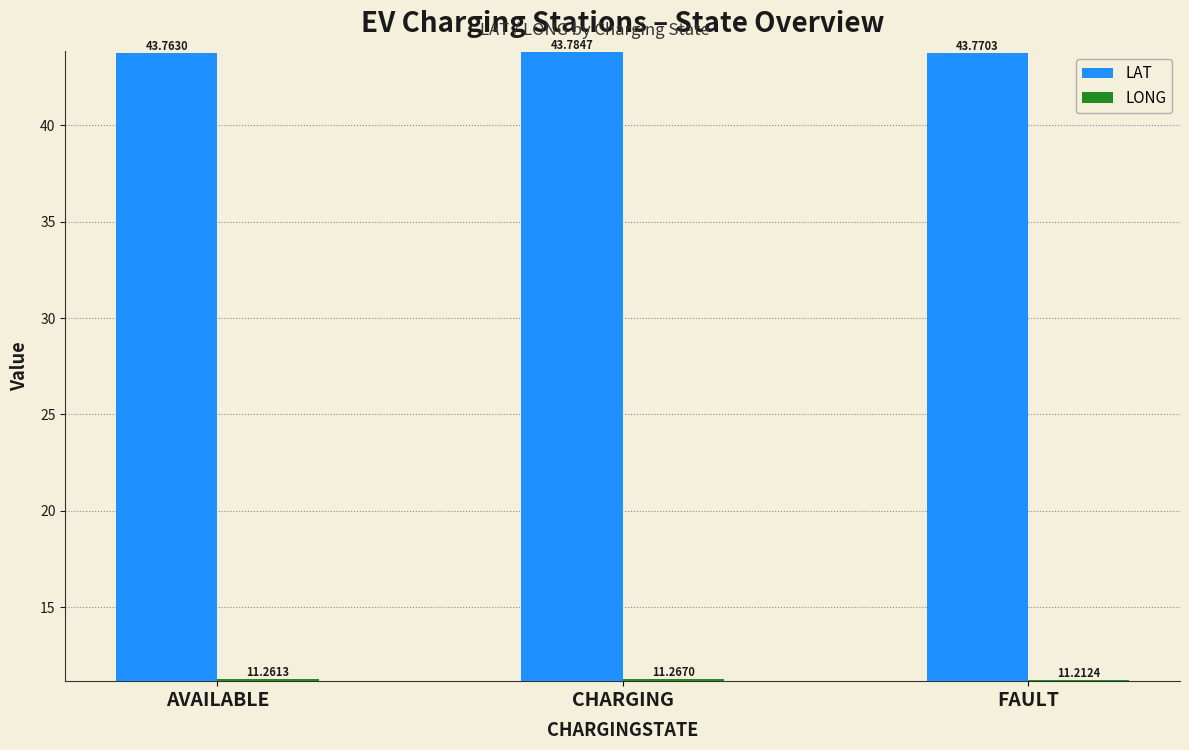

What is the label of the 2nd bar from the left?

CHARGING